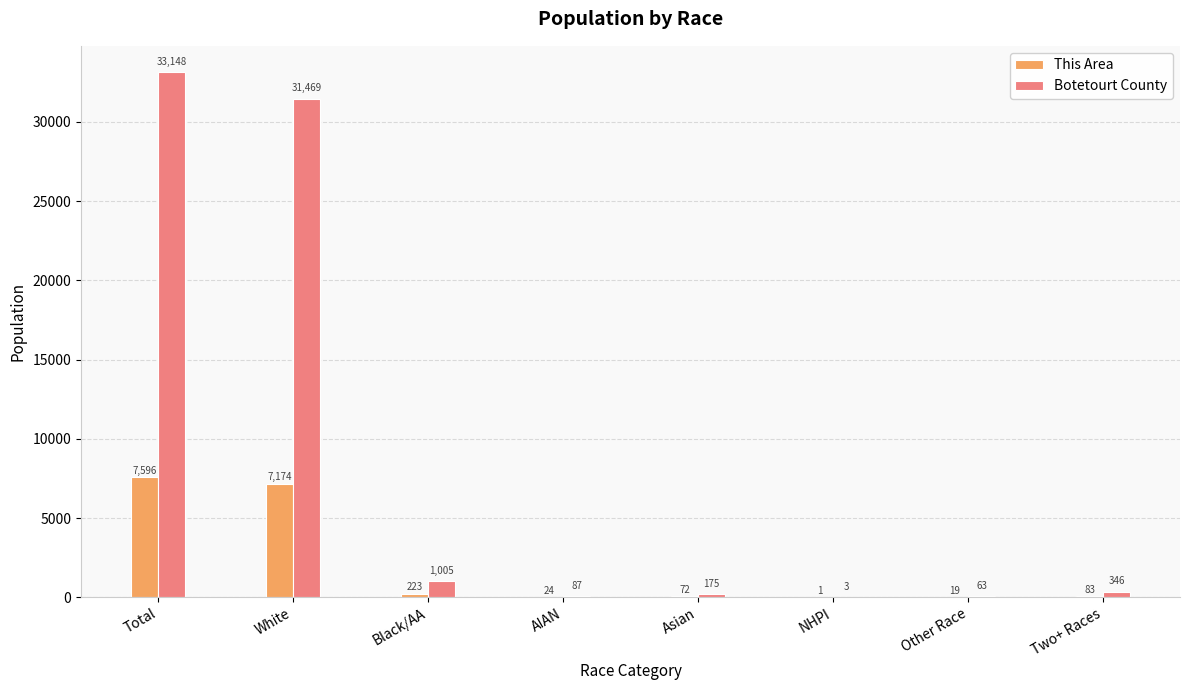

Which category has the highest value in the This Area series?

Total